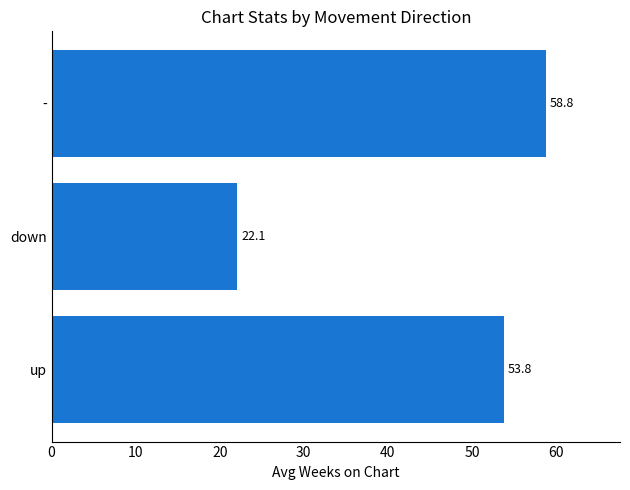

Which has a higher value, down or up?

up